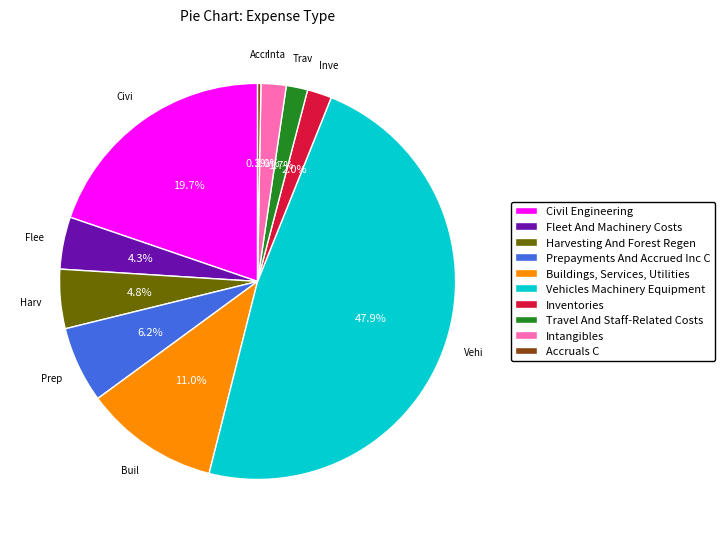

Does Fleet And Machinery Costs account for over 50% of the chart?

No